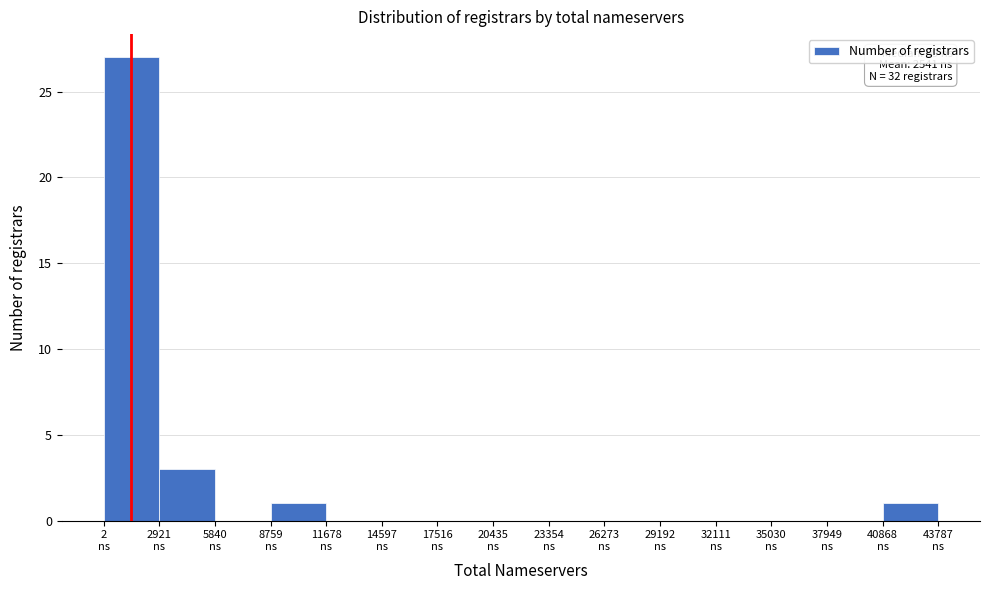

Over which range of the x-axis is the bar tallest?

0 to 3000